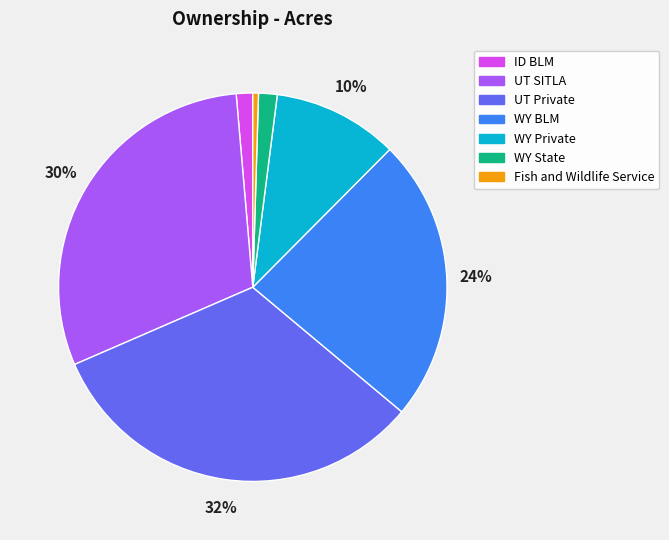

Is WY BLM the majority of the pie?

No